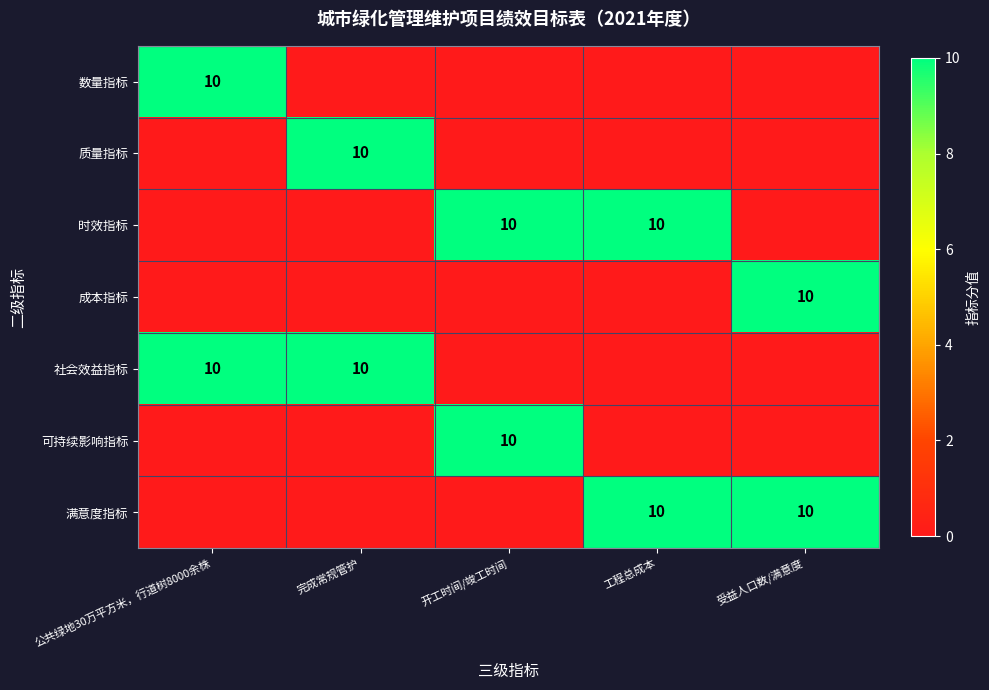

Is it true that 满意度指标 equals 4 at 工程总成本?

False